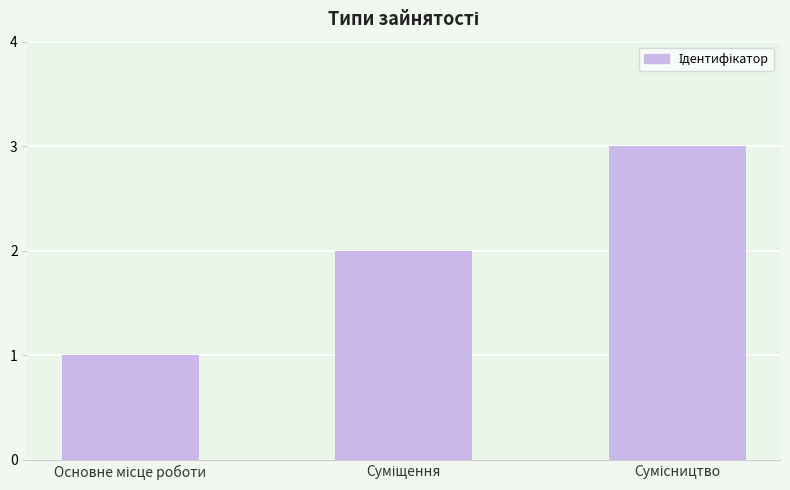

What is the value of the 1st bar from the left?

1